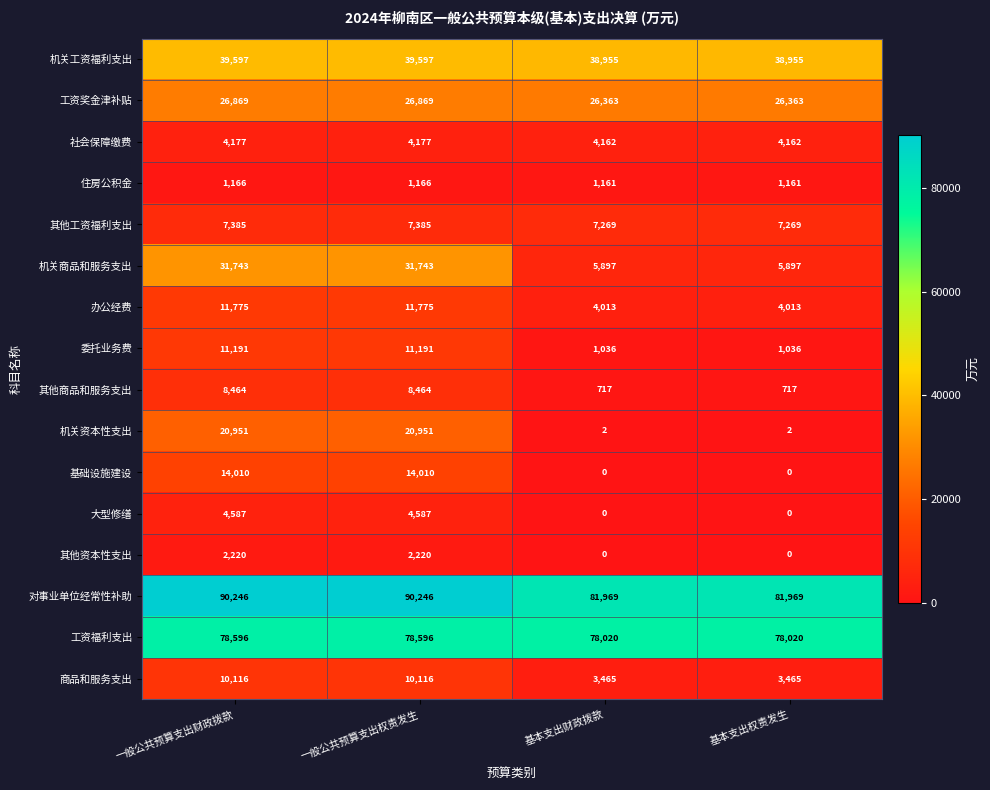

What is the greatest value displayed?

90246